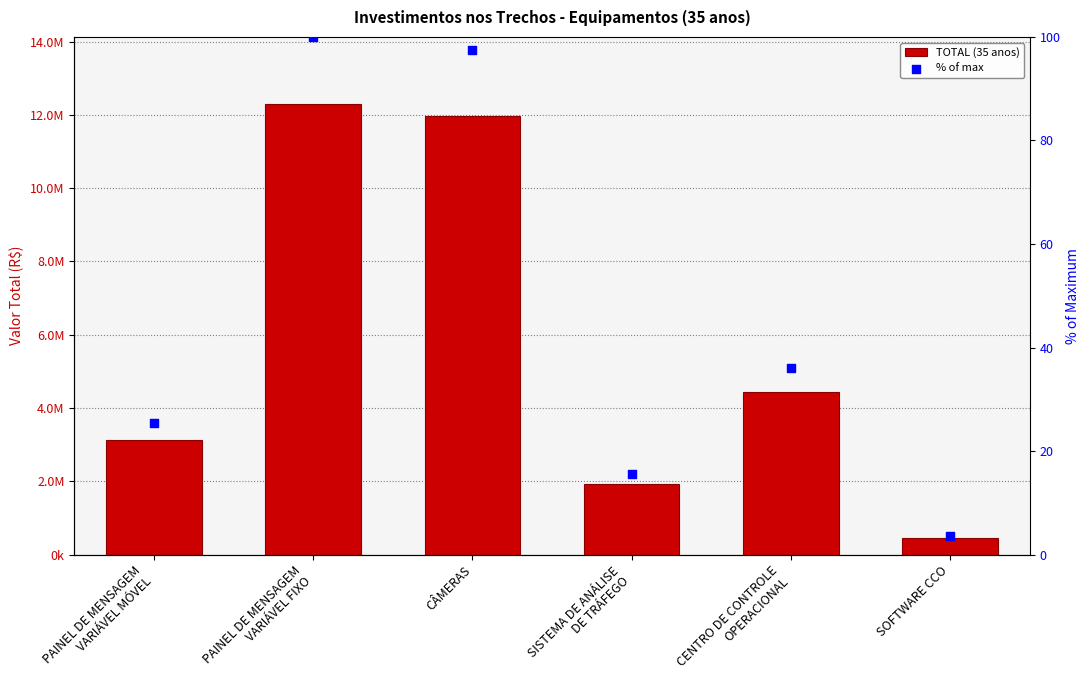

Which series contains the highest Y value?

TOTAL (35 anos)